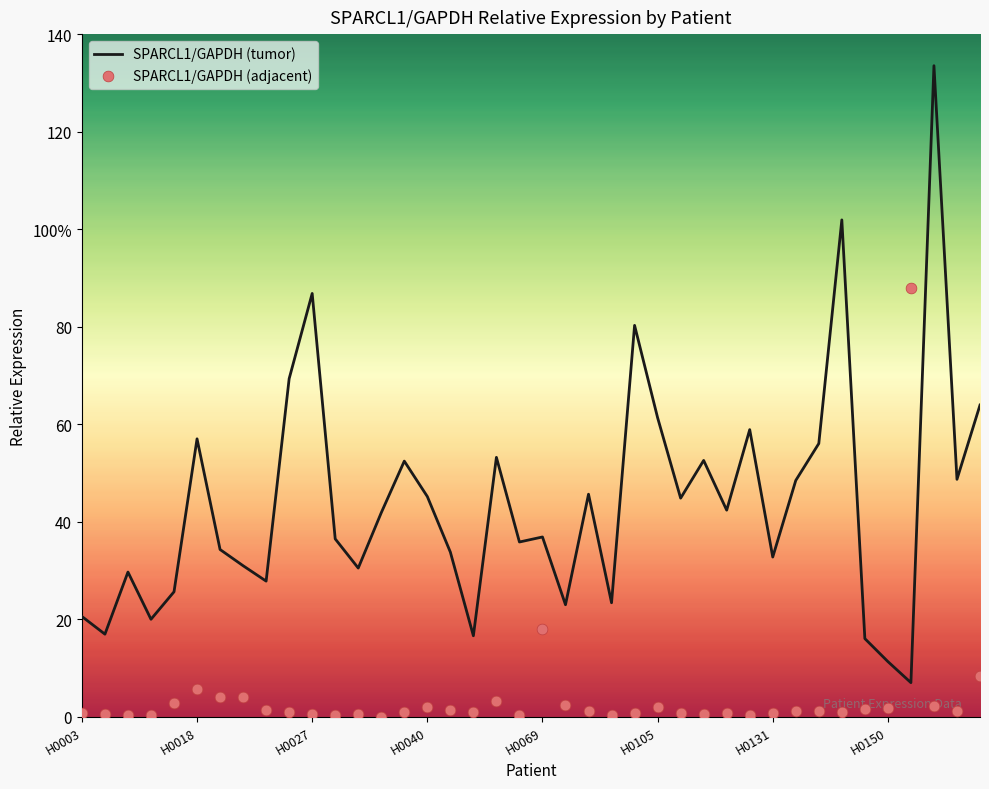

Which series reaches the minimum Y coordinate?

SPARCL1/GAPDH (adjacent)